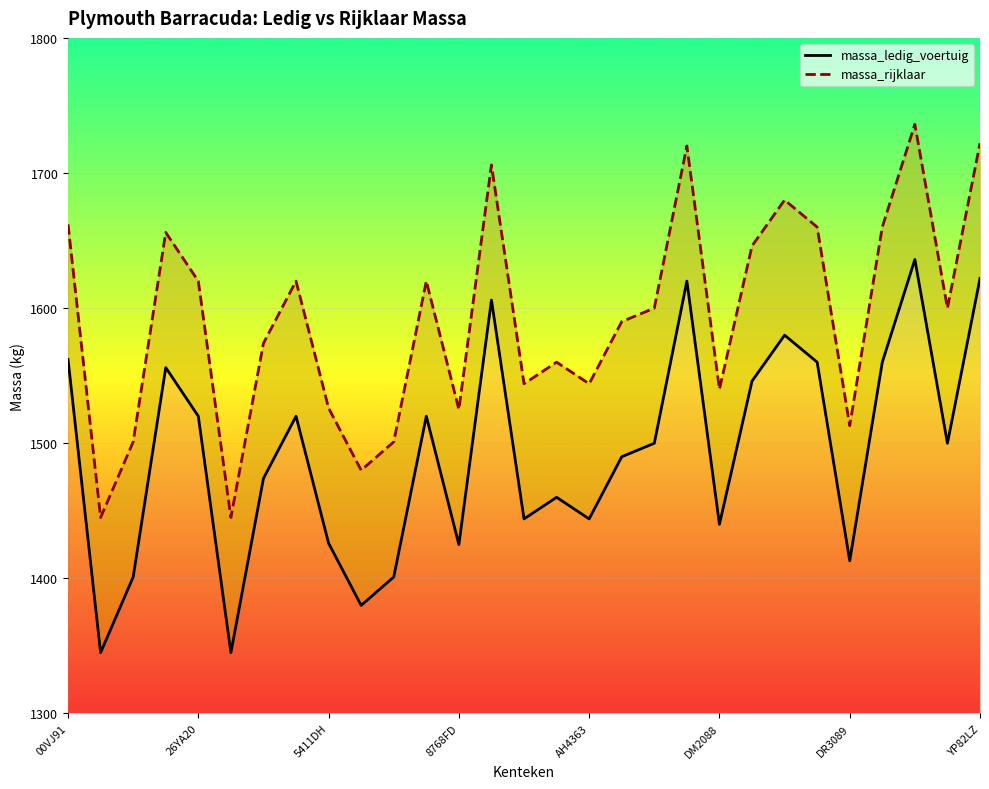

True or false: massa_rijklaar and massa_ledig_voertuig cross at least once.

False